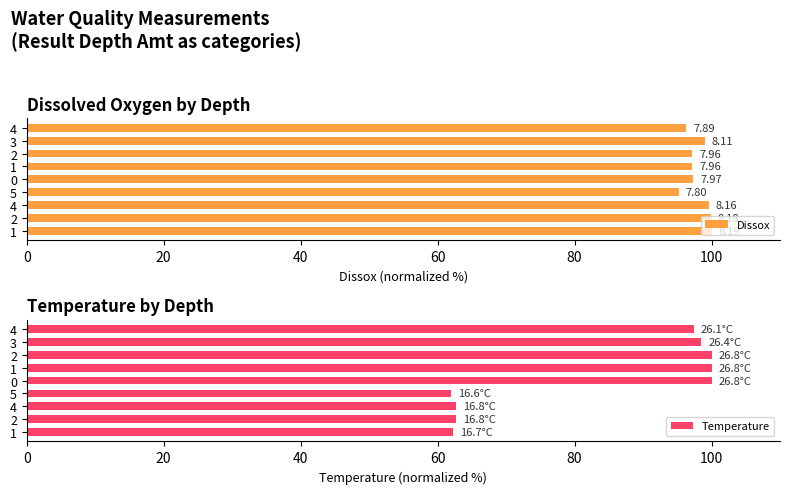

How many bars are there in total?

18